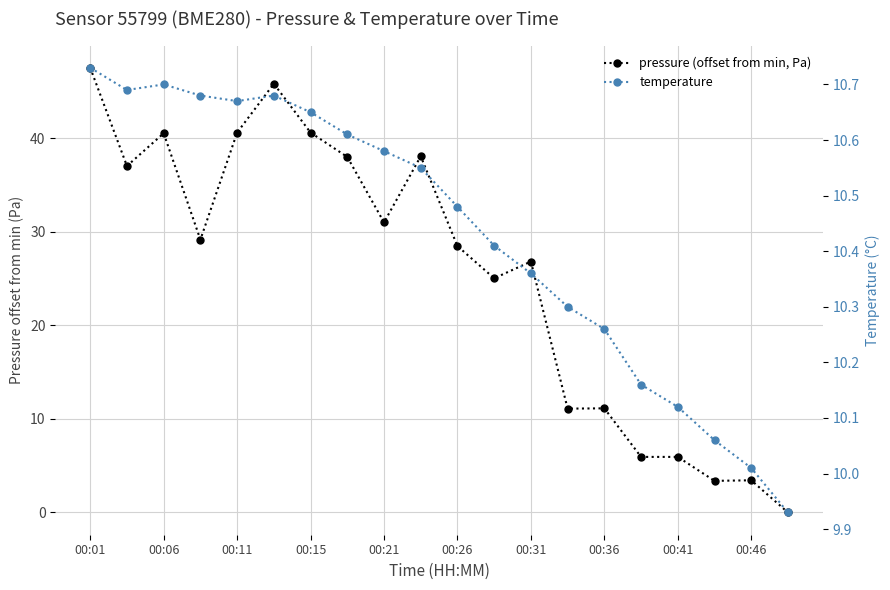

The value of pressure (offset from min, Pa) at 13 is 18.1. True or false?

False